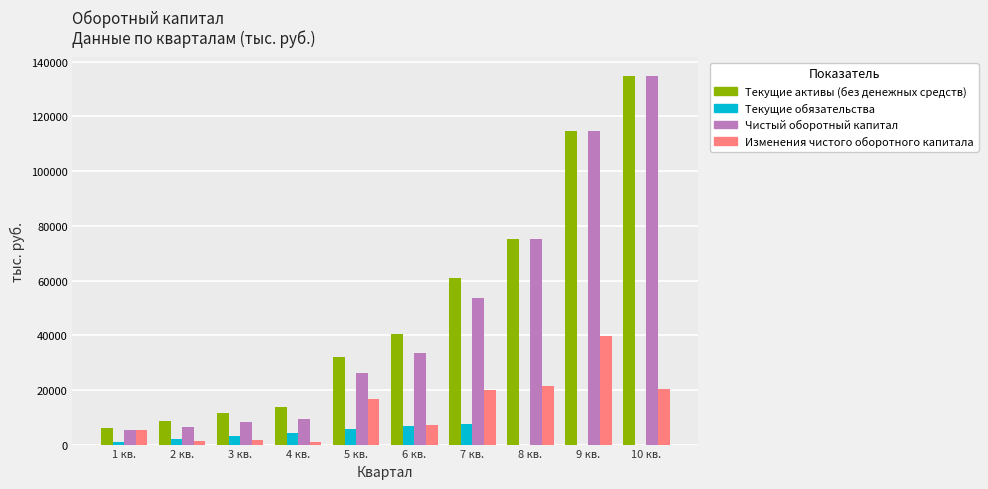

Does the chart contain stacked bars?

No